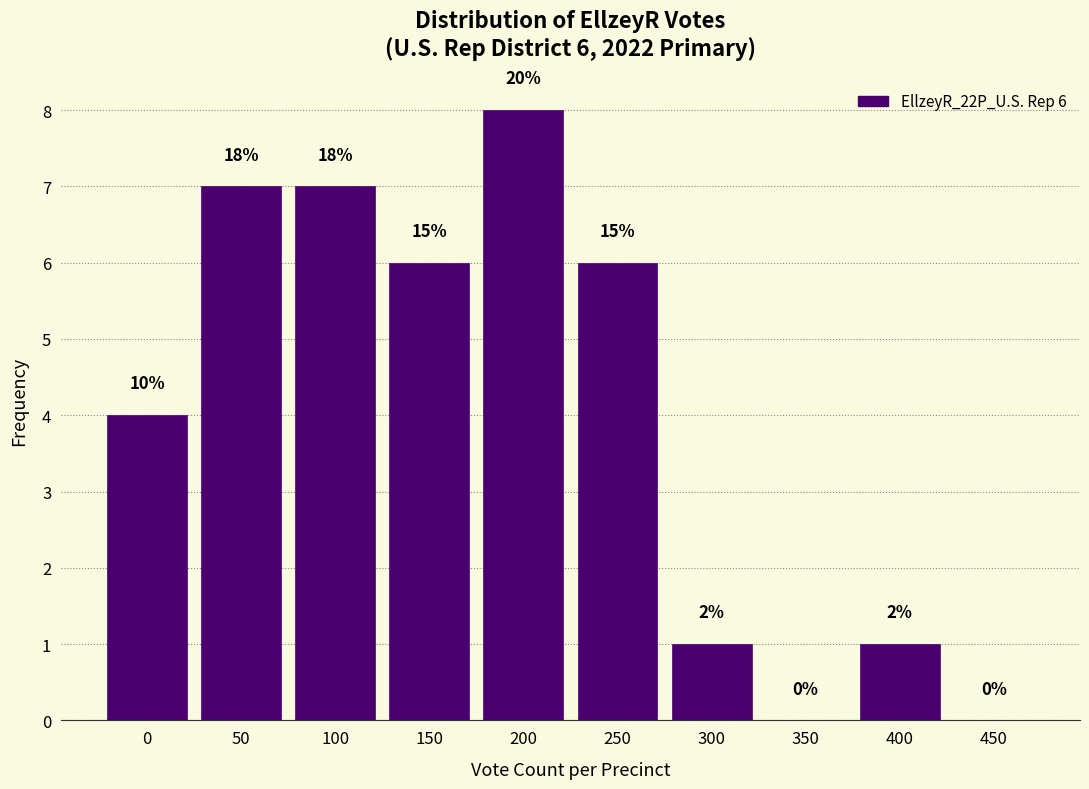

Are the bars horizontal?

No